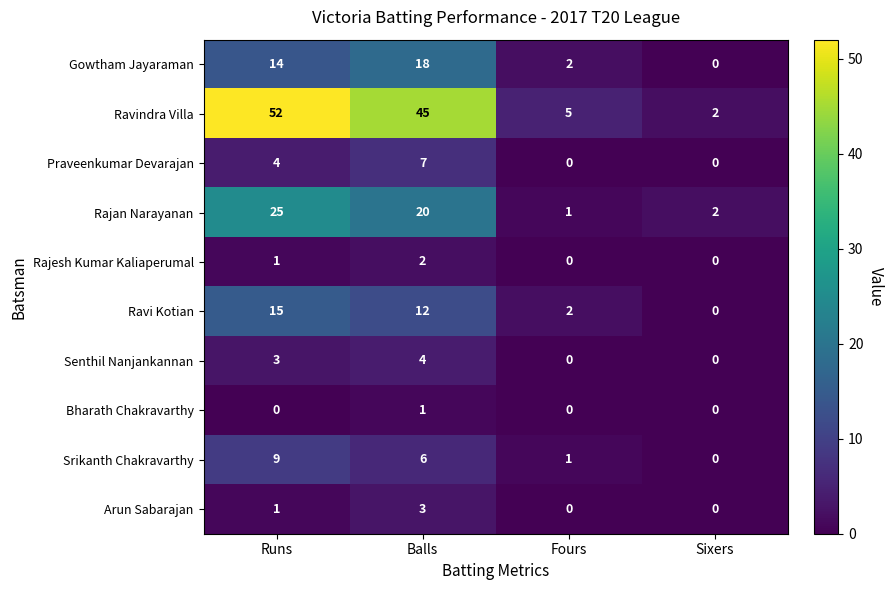

Rank the categories by Rajan Narayanan value from lowest to highest.

Fours, Sixers, Balls, Runs